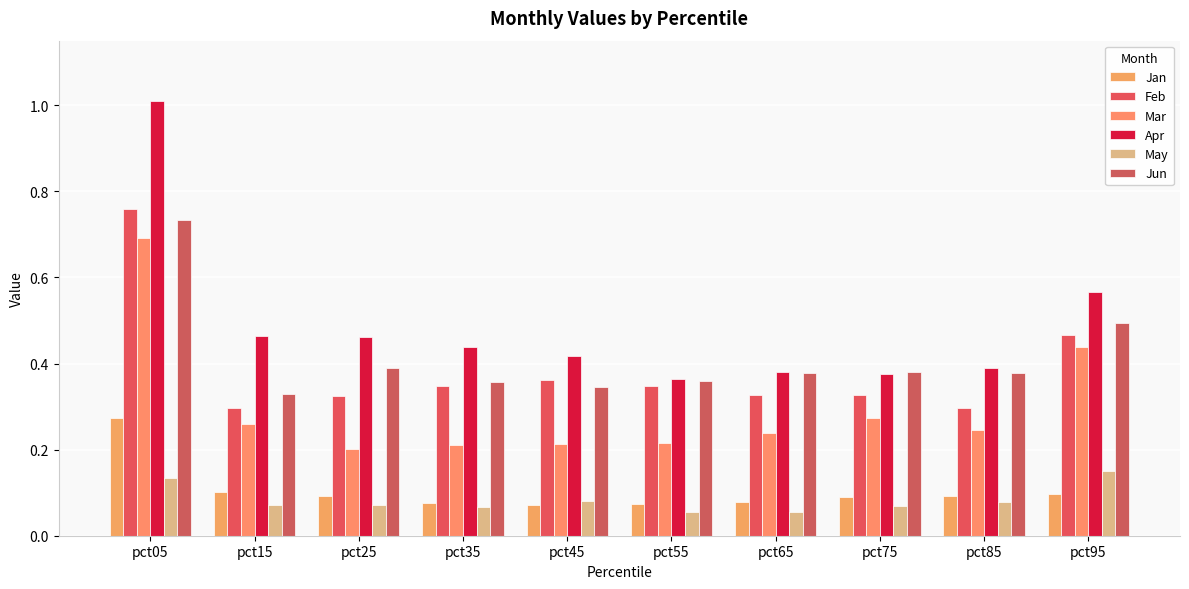

Count the number of data series in this chart.

6